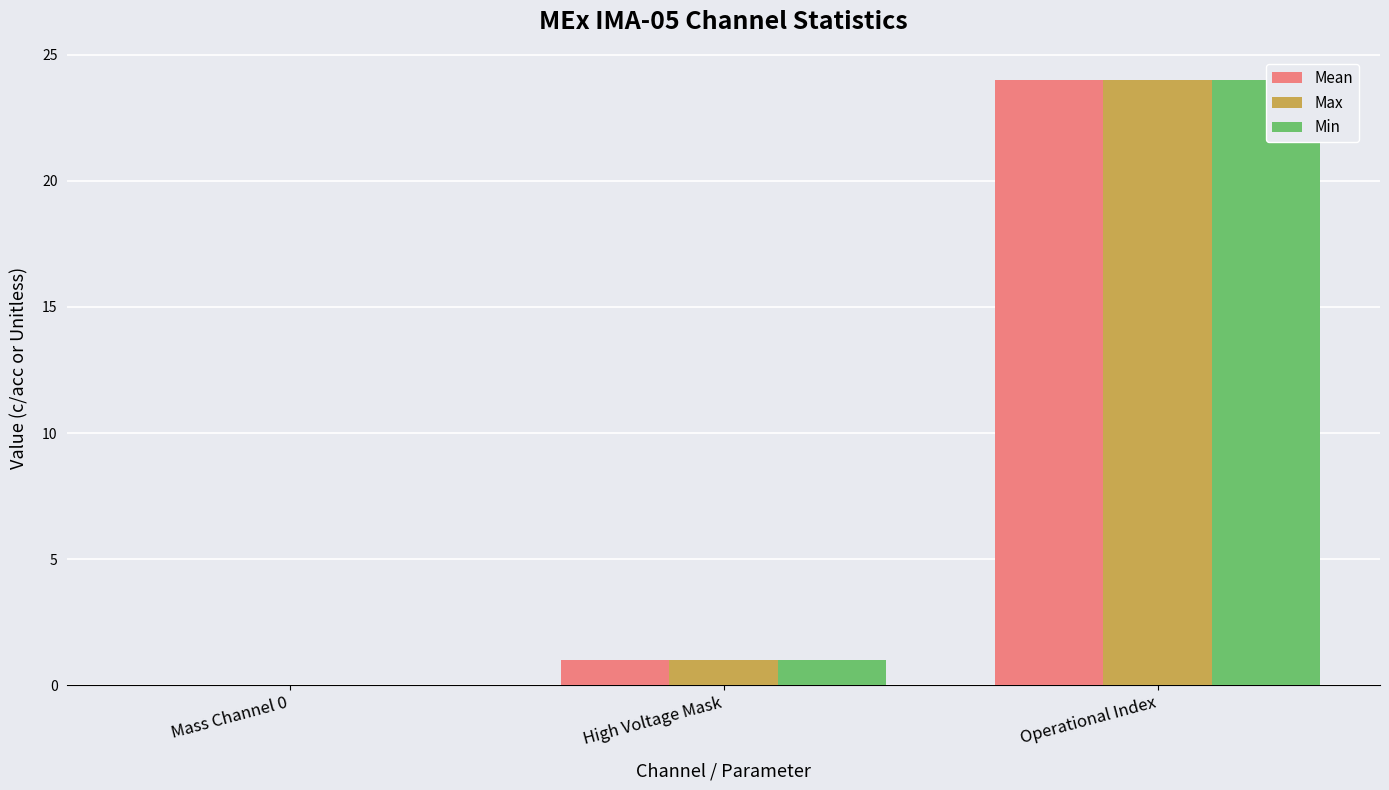

What is the sum of the Mean values at Mass Channel 0 and Operational Index?

24